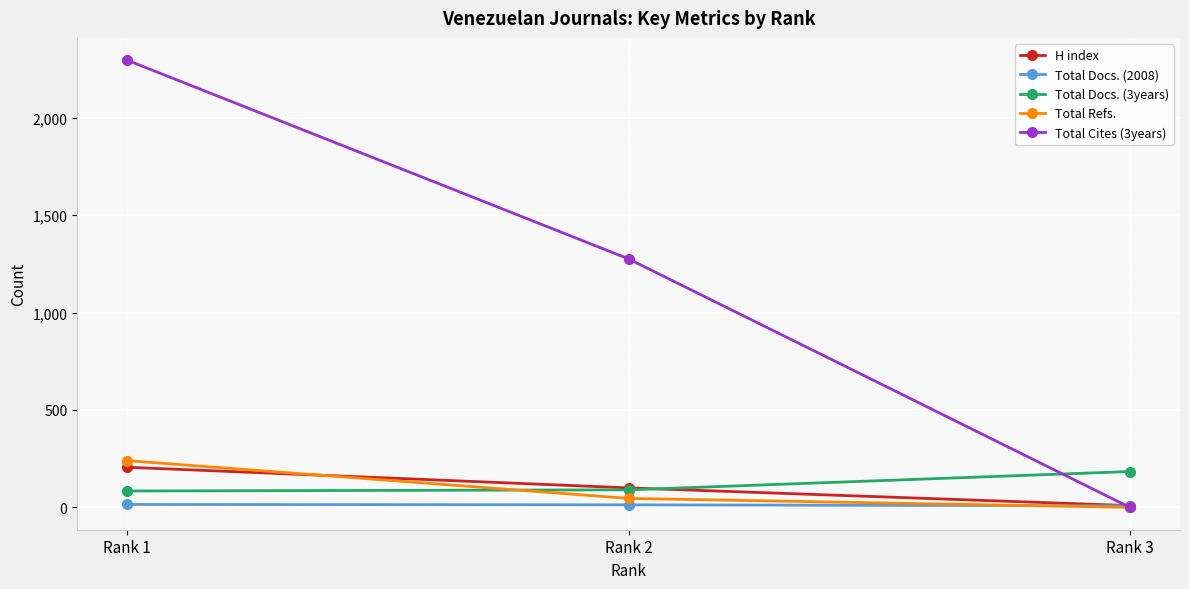

How many values in the Total Cites (3years) series are below 1276?

1